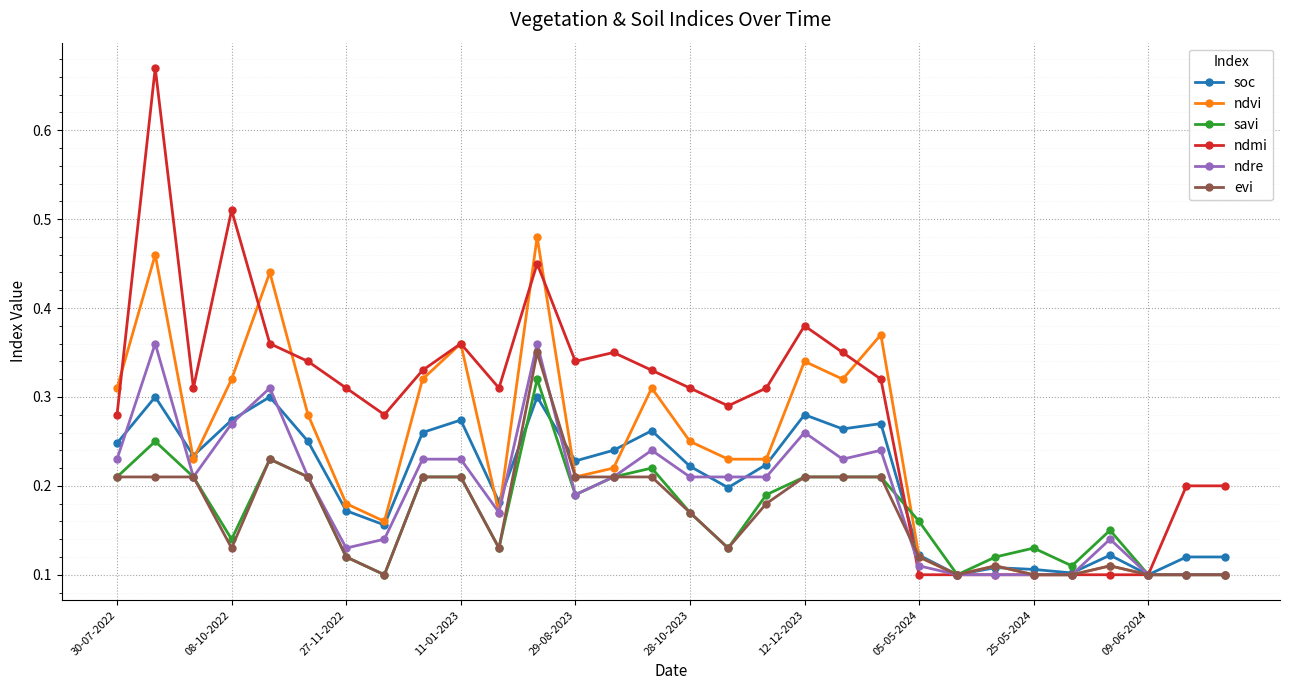

Which series has the largest total across all categories?

ndmi